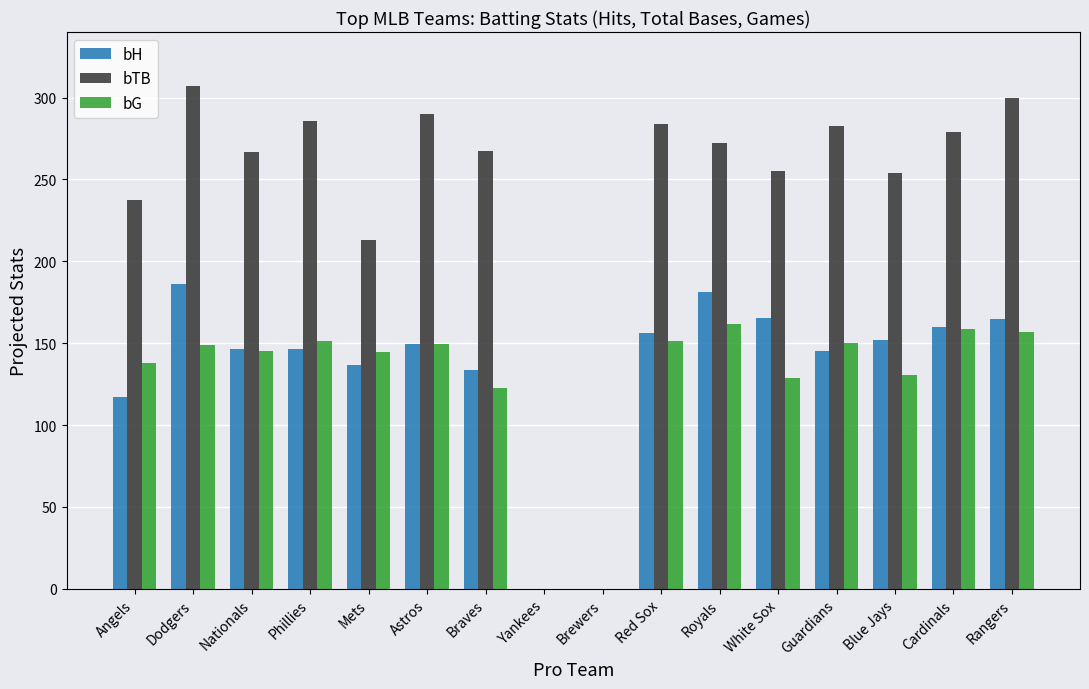

How many distinct data groups are displayed?

3